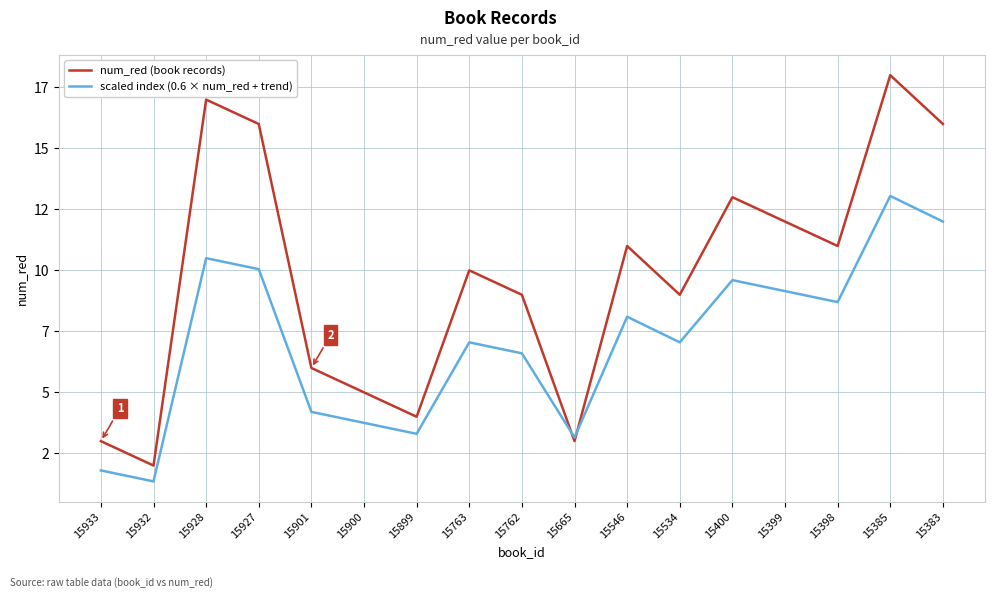

What are all the series names shown in the legend?

num_red (book records), scaled index (0.6 × num_red + trend)